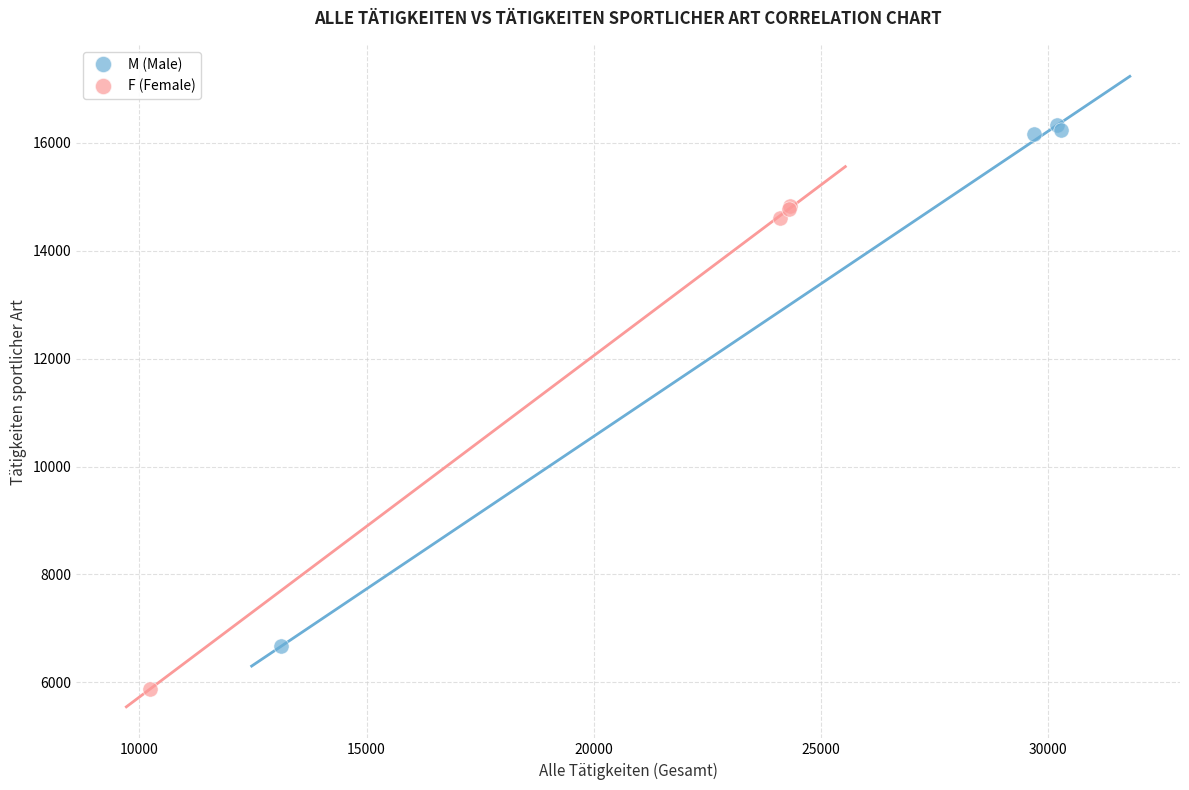

Which series reaches the minimum Y coordinate?

F (Female)